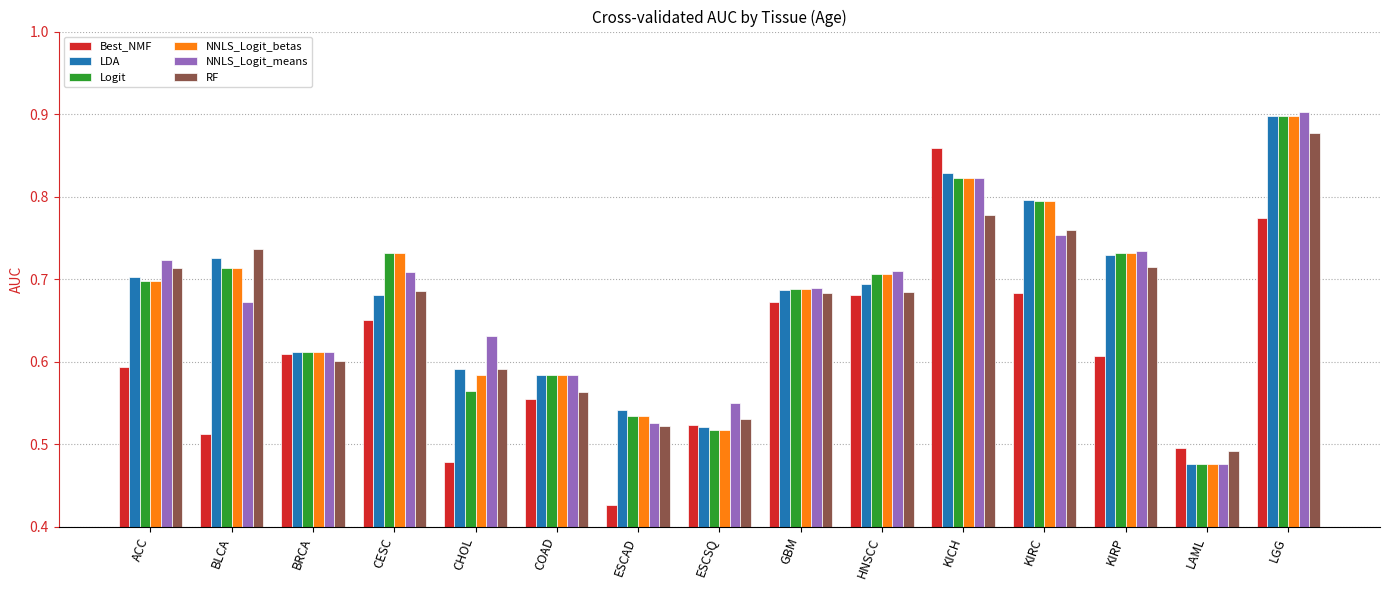

Between CESC and CHOL, which series saw the biggest shift?

Best_NMF